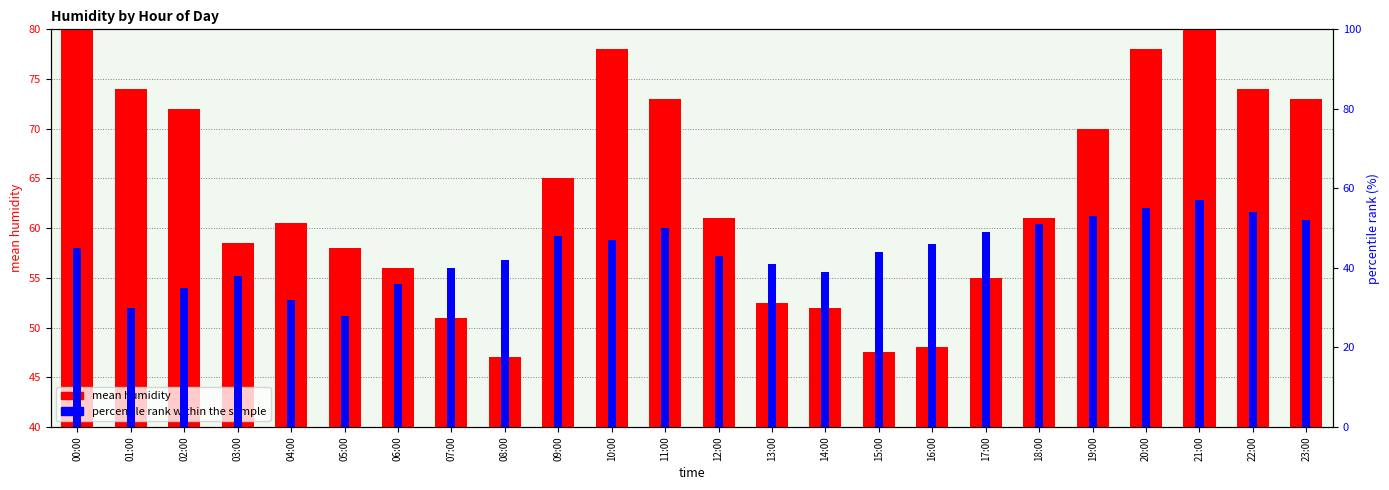

At which label does mean humidity reach its peak?

21:00